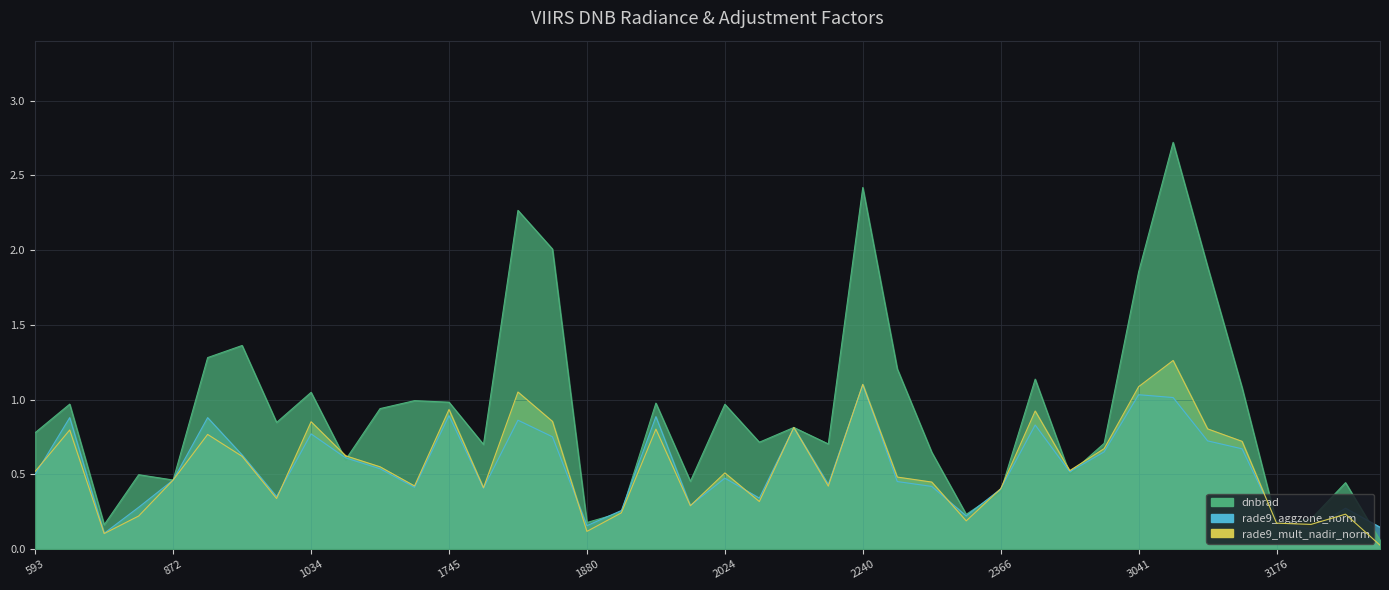

At which category does dnbrad reach its first local peak?

665